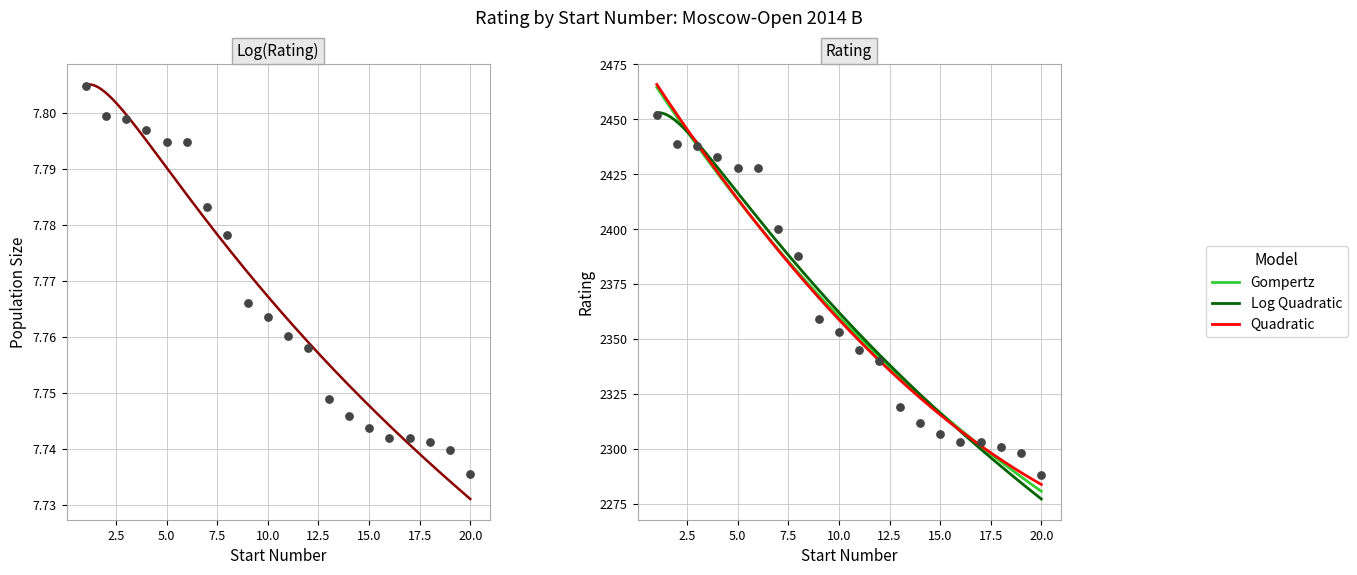

What is the change in value from 14 to 18?

-11